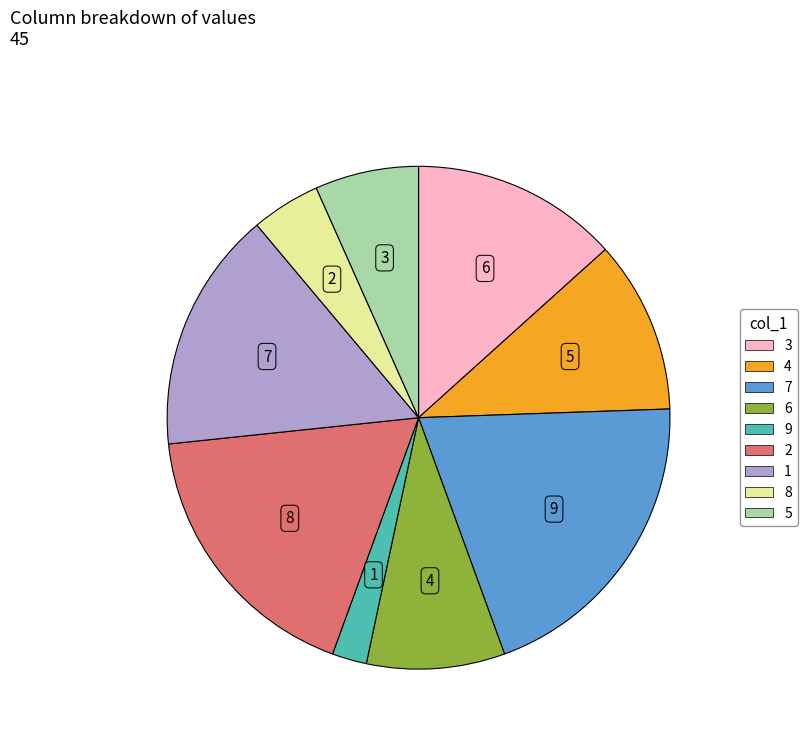

Is there a majority slice in this chart?

No